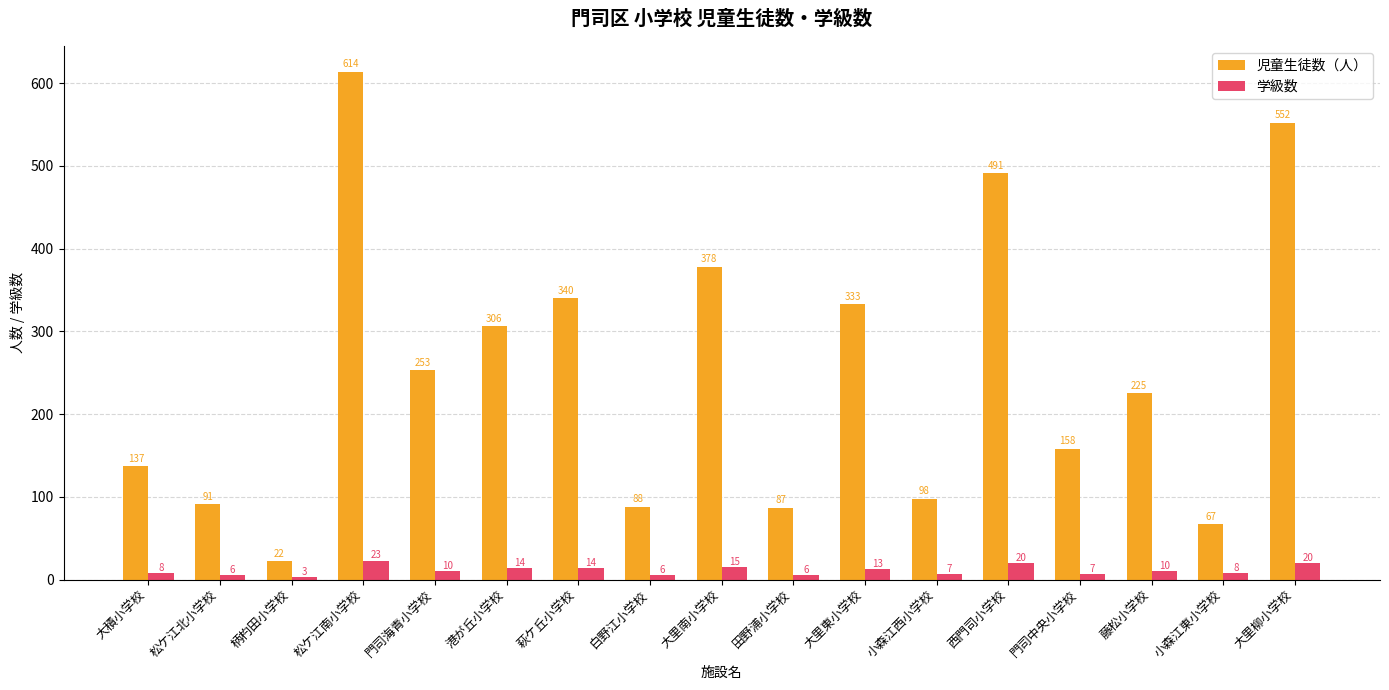

Is the value of 学級数 at 小森江西小学校 greater than the value of 児童生徒数（人） at 門司海青小学校?

No